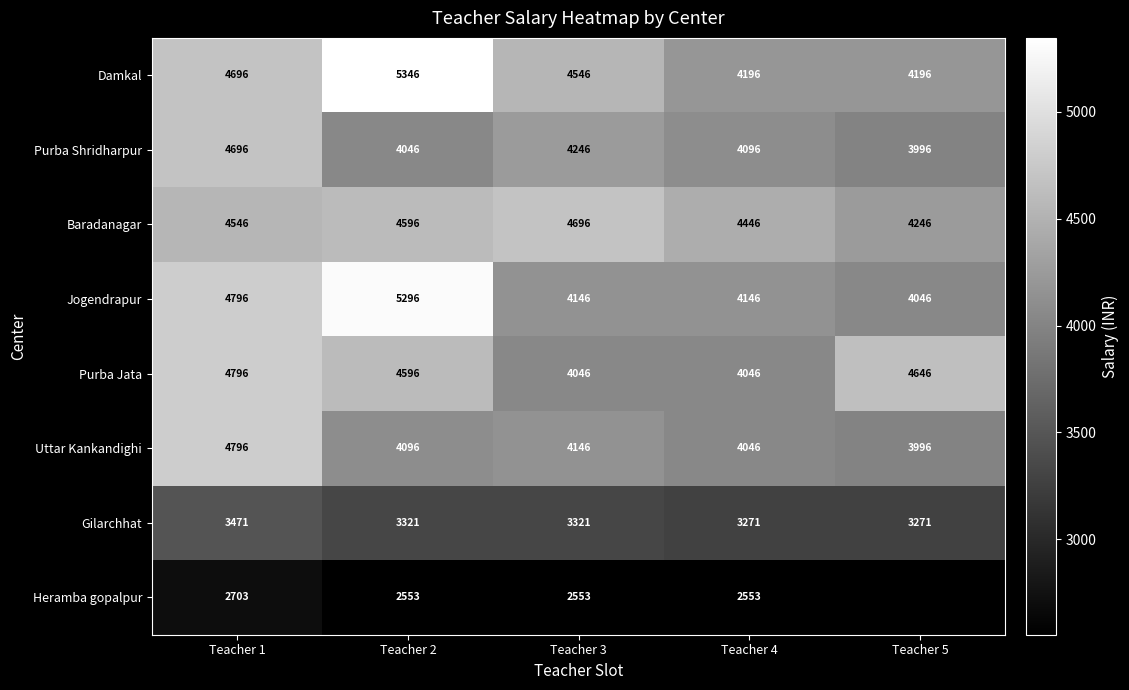

The Uttar Kankandighi series shows 5911 at Teacher 2. True or false?

False